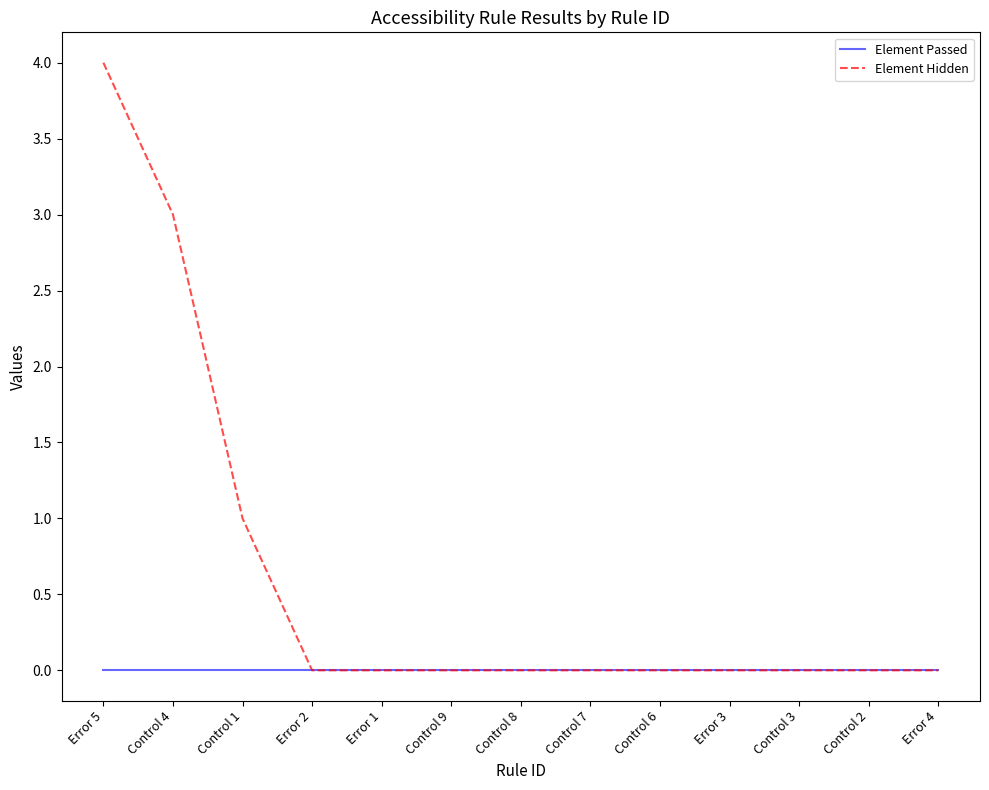

Does the chart display data point markers on the line(s)?

No